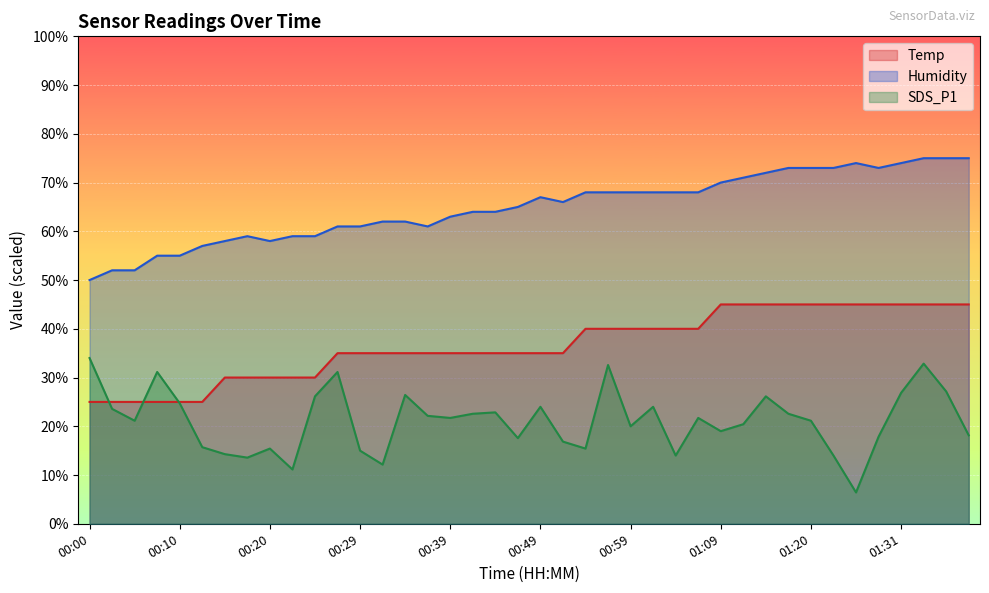

What are all the series names shown in the legend?

Temp, Humidity, SDS_P1